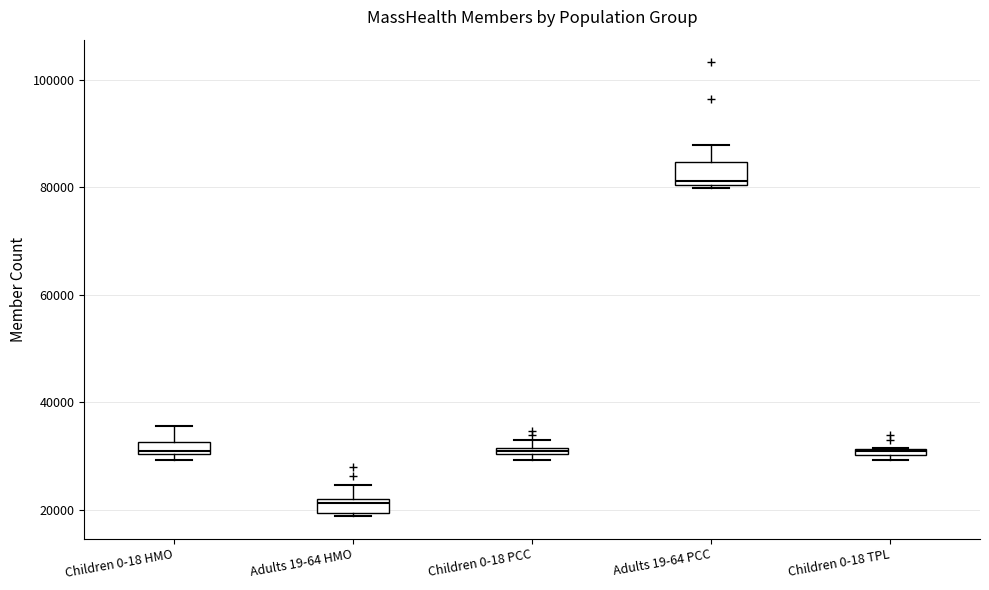

Which box's median line is the highest?

Adults 19-64 PCC